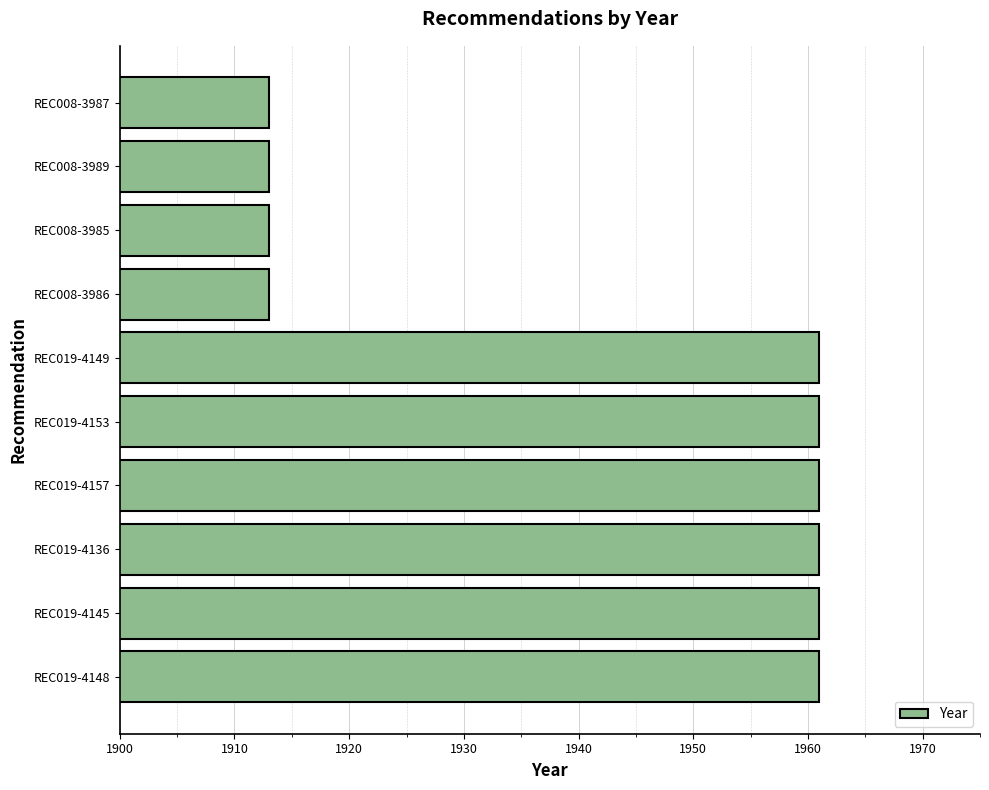

How many values are between 1913 and 1961?

10